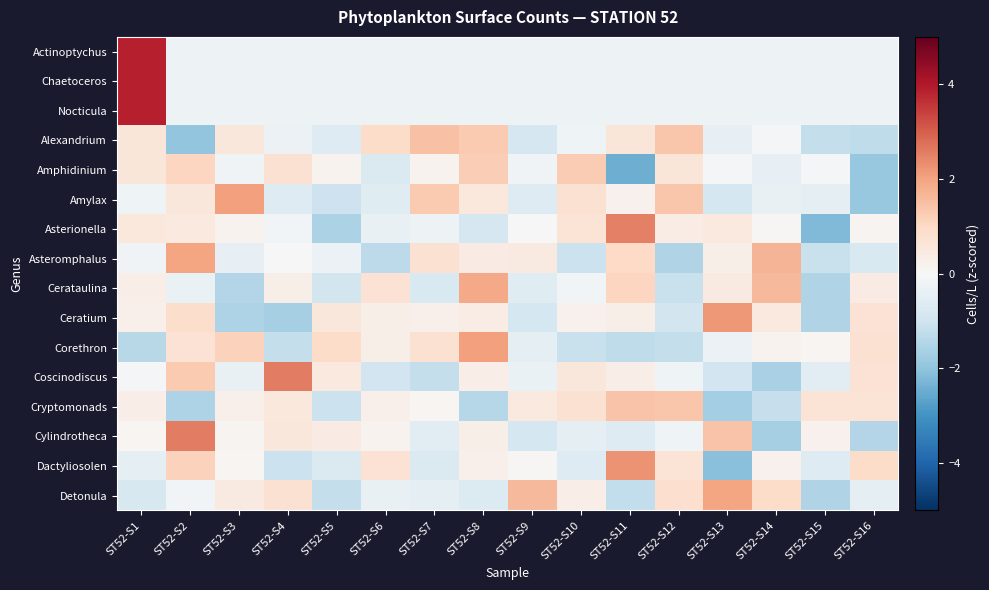

Reading right to left, list all the values displayed in this chart.

Actinoptychus: ST52-S16=-0.3	ST52-S15=-0.3	ST52-S14=-0.3	ST52-S13=-0.3	ST52-S12=-0.3	ST52-S11=-0.3	ST52-S10=-0.3	ST52-S9=-0.3	ST52-S8=-0.3	ST52-S7=-0.3	ST52-S6=-0.3	ST52-S5=-0.3	ST52-S4=-0.3	ST52-S3=-0.3	ST52-S2=-0.3	ST52-S1=3.9
Chaetoceros: ST52-S16=-0.3	ST52-S15=-0.3	ST52-S14=-0.3	ST52-S13=-0.3	ST52-S12=-0.3	ST52-S11=-0.3	ST52-S10=-0.3	ST52-S9=-0.3	ST52-S8=-0.3	ST52-S7=-0.3	ST52-S6=-0.3	ST52-S5=-0.3	ST52-S4=-0.3	ST52-S3=-0.3	ST52-S2=-0.3	ST52-S1=3.9
Nocticula: ST52-S16=-0.3	ST52-S15=-0.3	ST52-S14=-0.3	ST52-S13=-0.3	ST52-S12=-0.3	ST52-S11=-0.3	ST52-S10=-0.3	ST52-S9=-0.3	ST52-S8=-0.3	ST52-S7=-0.3	ST52-S6=-0.3	ST52-S5=-0.3	ST52-S4=-0.3	ST52-S3=-0.3	ST52-S2=-0.3	ST52-S1=3.9
Alexandrium: ST52-S16=-1.3	ST52-S15=-1.2	ST52-S14=-0.0	ST52-S13=-0.4	ST52-S12=1.4	ST52-S11=0.6	ST52-S10=-0.2	ST52-S9=-0.8	ST52-S8=1.3	ST52-S7=1.4	ST52-S6=0.9	ST52-S5=-0.6	ST52-S4=-0.3	ST52-S3=0.6	ST52-S2=-2.0	ST52-S1=0.6
Amphidinium: ST52-S16=-1.9	ST52-S15=-0.0	ST52-S14=-0.4	ST52-S13=-0.1	ST52-S12=0.6	ST52-S11=-2.5	ST52-S10=1.3	ST52-S9=-0.2	ST52-S8=1.2	ST52-S7=0.2	ST52-S6=-0.7	ST52-S5=0.2	ST52-S4=0.8	ST52-S3=-0.2	ST52-S2=1.1	ST52-S1=0.6
Amylax: ST52-S16=-1.9	ST52-S15=-0.5	ST52-S14=-0.4	ST52-S13=-0.9	ST52-S12=1.4	ST52-S11=0.2	ST52-S10=0.8	ST52-S9=-0.6	ST52-S8=0.5	ST52-S7=1.3	ST52-S6=-0.6	ST52-S5=-1.0	ST52-S4=-0.6	ST52-S3=2.1	ST52-S2=0.5	ST52-S1=-0.2
Asterionella: ST52-S16=0.1	ST52-S15=-2.2	ST52-S14=0.1	ST52-S13=0.5	ST52-S12=0.4	ST52-S11=2.5	ST52-S10=0.7	ST52-S9=-0.0	ST52-S8=-0.8	ST52-S7=-0.3	ST52-S6=-0.4	ST52-S5=-1.6	ST52-S4=-0.1	ST52-S3=0.2	ST52-S2=0.5	ST52-S1=0.5
Asteromphalus: ST52-S16=-0.8	ST52-S15=-1.1	ST52-S14=1.7	ST52-S13=0.3	ST52-S12=-1.5	ST52-S11=1.0	ST52-S10=-1.1	ST52-S9=0.5	ST52-S8=0.4	ST52-S7=0.8	ST52-S6=-1.3	ST52-S5=-0.3	ST52-S4=0.0	ST52-S3=-0.4	ST52-S2=2.0	ST52-S1=-0.2
Cerataulina: ST52-S16=0.4	ST52-S15=-1.5	ST52-S14=1.6	ST52-S13=0.5	ST52-S12=-1.1	ST52-S11=1.1	ST52-S10=-0.1	ST52-S9=-0.6	ST52-S8=1.9	ST52-S7=-0.8	ST52-S6=0.7	ST52-S5=-0.9	ST52-S4=0.3	ST52-S3=-1.4	ST52-S2=-0.3	ST52-S1=0.3
Ceratium: ST52-S16=0.7	ST52-S15=-1.5	ST52-S14=0.5	ST52-S13=2.2	ST52-S12=-0.9	ST52-S11=0.3	ST52-S10=0.2	ST52-S9=-0.9	ST52-S8=0.4	ST52-S7=0.2	ST52-S6=0.3	ST52-S5=0.6	ST52-S4=-1.6	ST52-S3=-1.5	ST52-S2=0.9	ST52-S1=0.2
Corethron: ST52-S16=0.8	ST52-S15=0.1	ST52-S14=0.2	ST52-S13=-0.3	ST52-S12=-1.2	ST52-S11=-1.3	ST52-S10=-1.1	ST52-S9=-0.5	ST52-S8=2.0	ST52-S7=0.8	ST52-S6=0.3	ST52-S5=0.9	ST52-S4=-1.2	ST52-S3=1.2	ST52-S2=0.7	ST52-S1=-1.4
Coscinodiscus: ST52-S16=0.7	ST52-S15=-0.6	ST52-S14=-1.6	ST52-S13=-1.0	ST52-S12=-0.2	ST52-S11=0.3	ST52-S10=0.6	ST52-S9=-0.3	ST52-S8=0.3	ST52-S7=-1.2	ST52-S6=-1.0	ST52-S5=0.5	ST52-S4=2.5	ST52-S3=-0.4	ST52-S2=1.3	ST52-S1=-0.1
Cryptomonads: ST52-S16=0.7	ST52-S15=0.7	ST52-S14=-1.2	ST52-S13=-1.7	ST52-S12=1.4	ST52-S11=1.4	ST52-S10=0.8	ST52-S9=0.5	ST52-S8=-1.4	ST52-S7=0.1	ST52-S6=0.2	ST52-S5=-1.1	ST52-S4=0.5	ST52-S3=0.3	ST52-S2=-1.5	ST52-S1=0.3
Cylindrotheca: ST52-S16=-1.5	ST52-S15=0.2	ST52-S14=-1.7	ST52-S13=1.4	ST52-S12=-0.2	ST52-S11=-0.6	ST52-S10=-0.5	ST52-S9=-0.9	ST52-S8=0.3	ST52-S7=-0.5	ST52-S6=0.2	ST52-S5=0.4	ST52-S4=0.6	ST52-S3=0.1	ST52-S2=2.6	ST52-S1=0.1
Dactyliosolen: ST52-S16=0.9	ST52-S15=-0.7	ST52-S14=0.2	ST52-S13=-2.1	ST52-S12=0.7	ST52-S11=2.3	ST52-S10=-0.6	ST52-S9=0.1	ST52-S8=0.3	ST52-S7=-0.7	ST52-S6=0.7	ST52-S5=-0.7	ST52-S4=-1.1	ST52-S3=0.1	ST52-S2=1.2	ST52-S1=-0.5
Detonula: ST52-S16=-0.5	ST52-S15=-1.5	ST52-S14=0.9	ST52-S13=2.0	ST52-S12=0.8	ST52-S11=-1.2	ST52-S10=0.3	ST52-S9=1.6	ST52-S8=-0.7	ST52-S7=-0.5	ST52-S6=-0.4	ST52-S5=-1.2	ST52-S4=0.8	ST52-S3=0.4	ST52-S2=-0.2	ST52-S1=-0.8